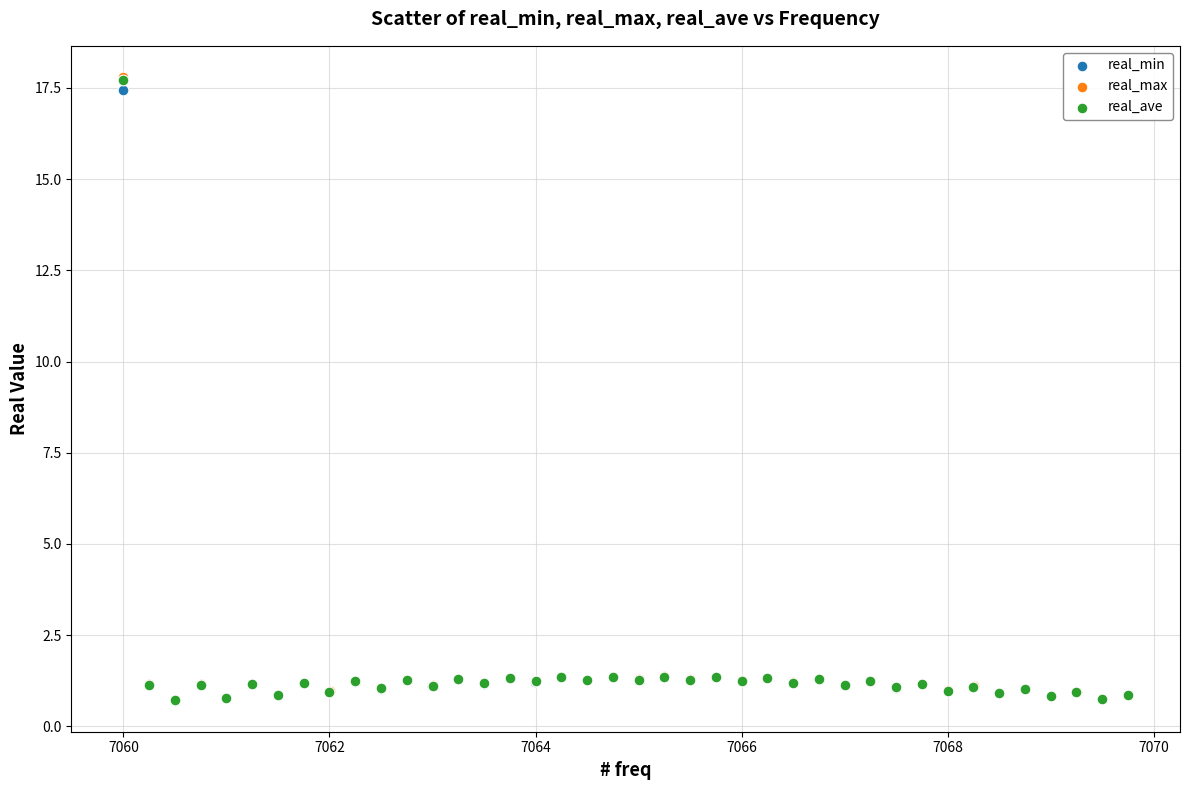

Which series has the widest spread of Y values?

real_max